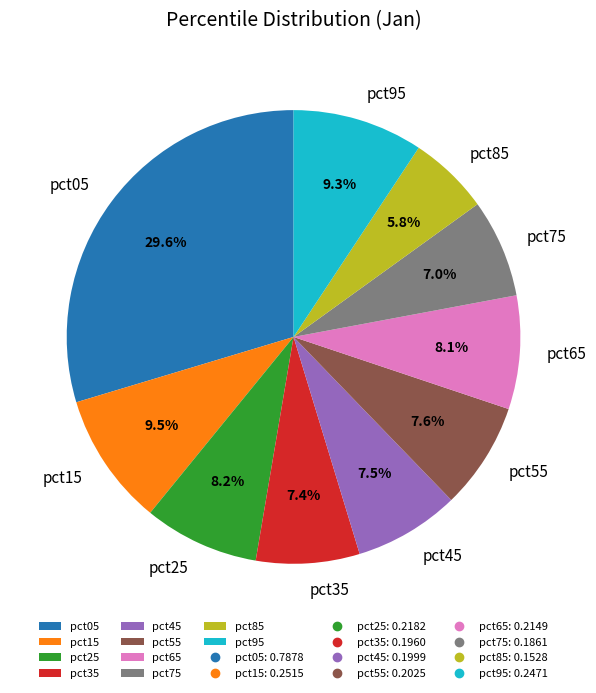

Is there any slice that represents more than half of the pie?

No